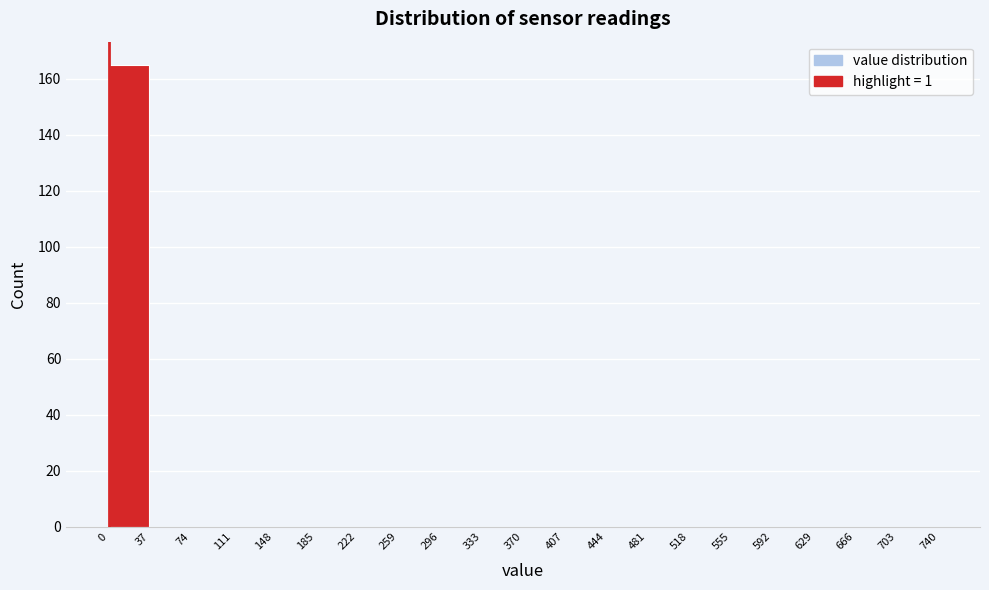

Reading left to right, list every bar in this chart as the range it spans on the x-axis followed by its height. The values are not printed on the chart, so give them approximately, as read against the axis.

0 to 37: 166
37 to 74: 0
74 to 111: 0
111 to 148: 0
148 to 185: 0
185 to 222: 0
222 to 259: 0
259 to 296: 0
296 to 333: 0
333 to 370: 0
370 to 407: 0
407 to 444: 0
444 to 481: 0
481 to 518: 0
518 to 555: 0
555 to 592: 0
592 to 629: 0
629 to 666: 0
666 to 703: 0
703 to 740: 0